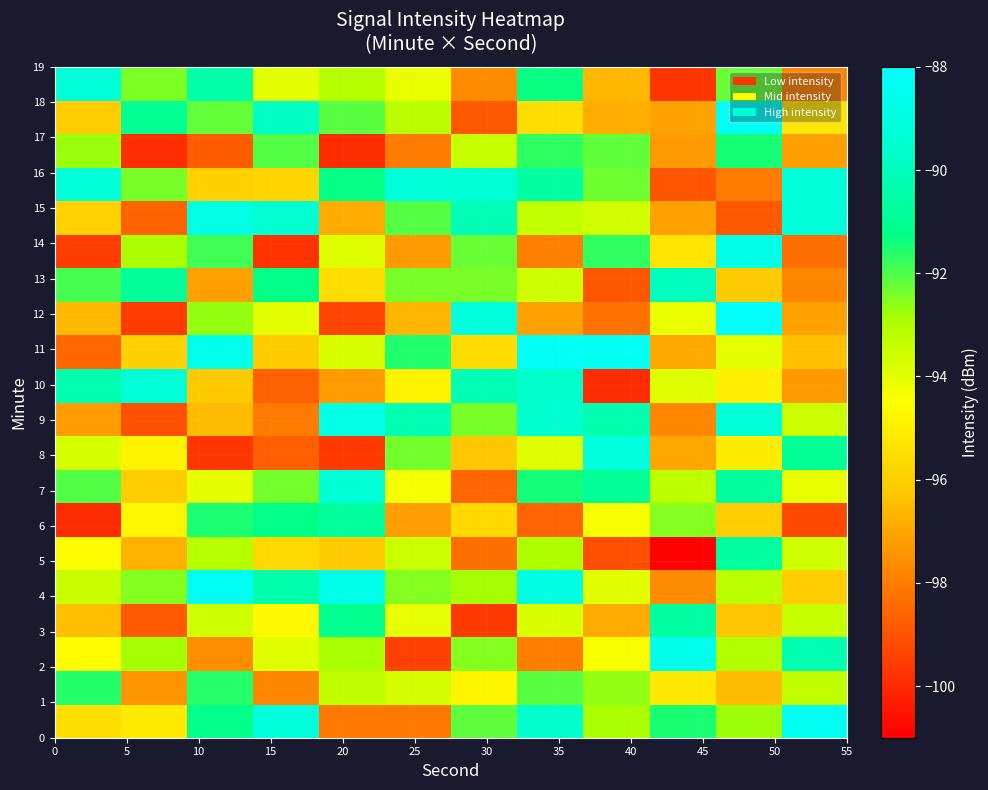

How many distinct data groups are displayed?

20